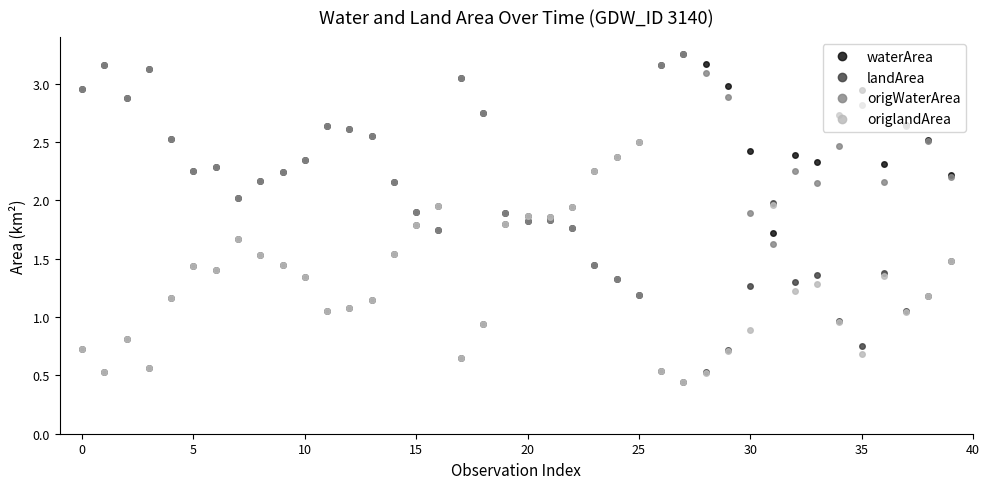

At how many categories does at least one series exceed 0?

40